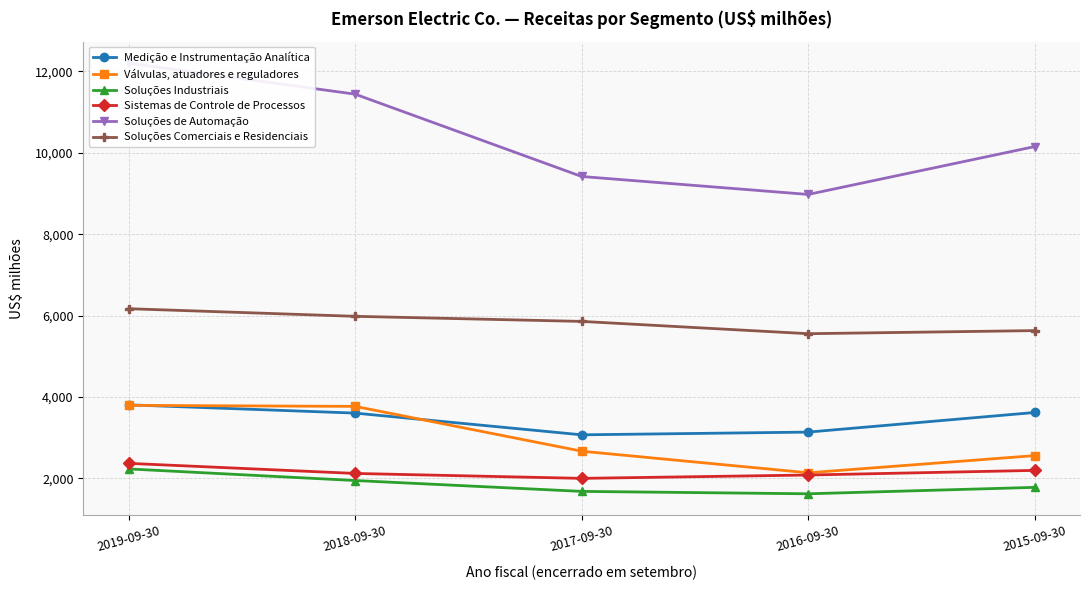

Which series has the largest total across all categories?

Soluções de Automação